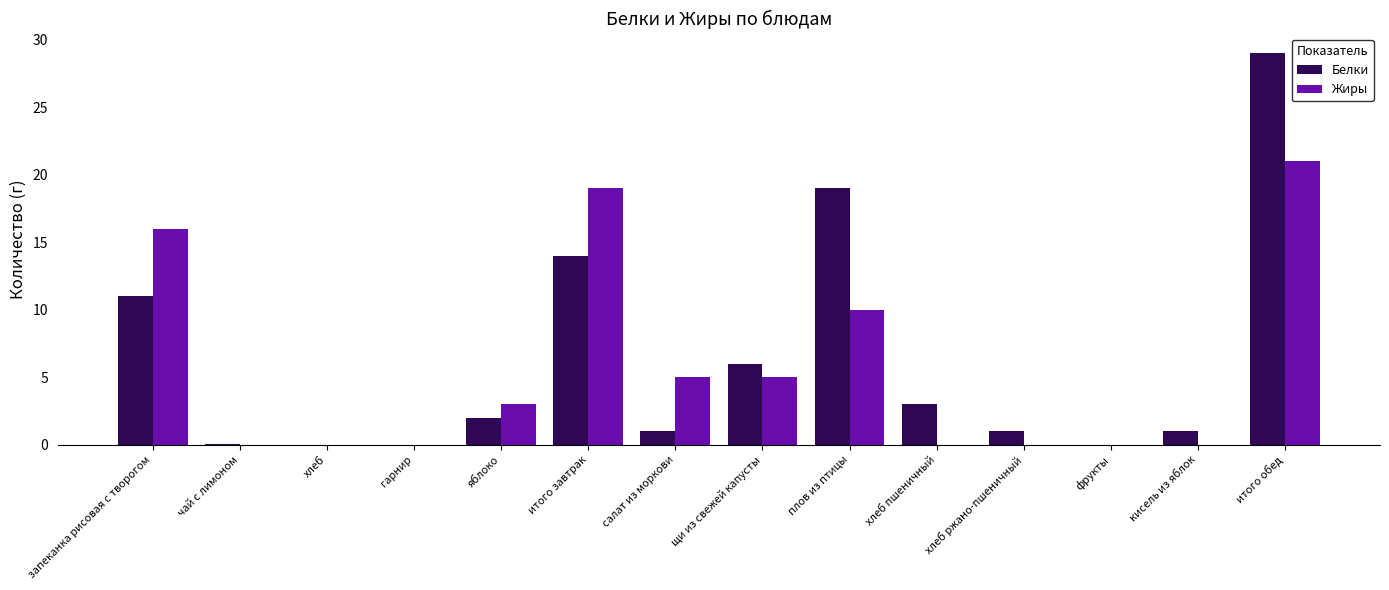

Is it true that Белки equals 0.0 at фрукты?

True